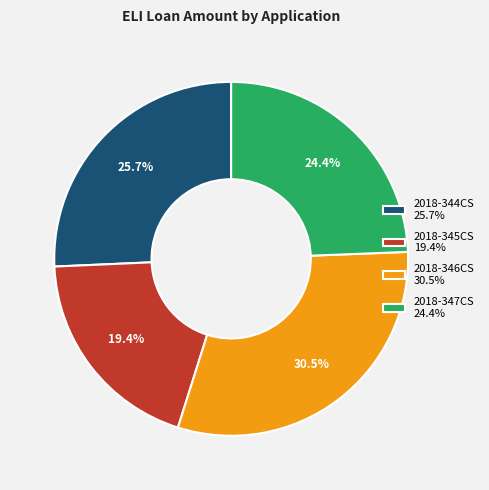

How many slices are in this pie chart?

4